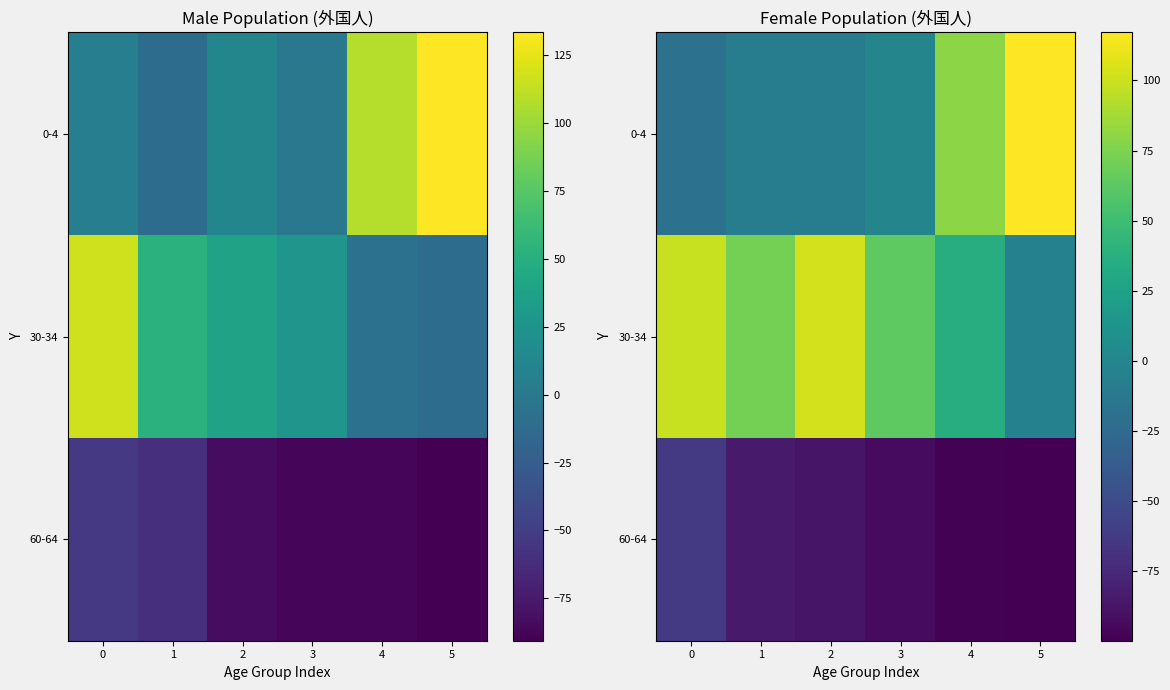

What is the greatest value displayed?

117.2